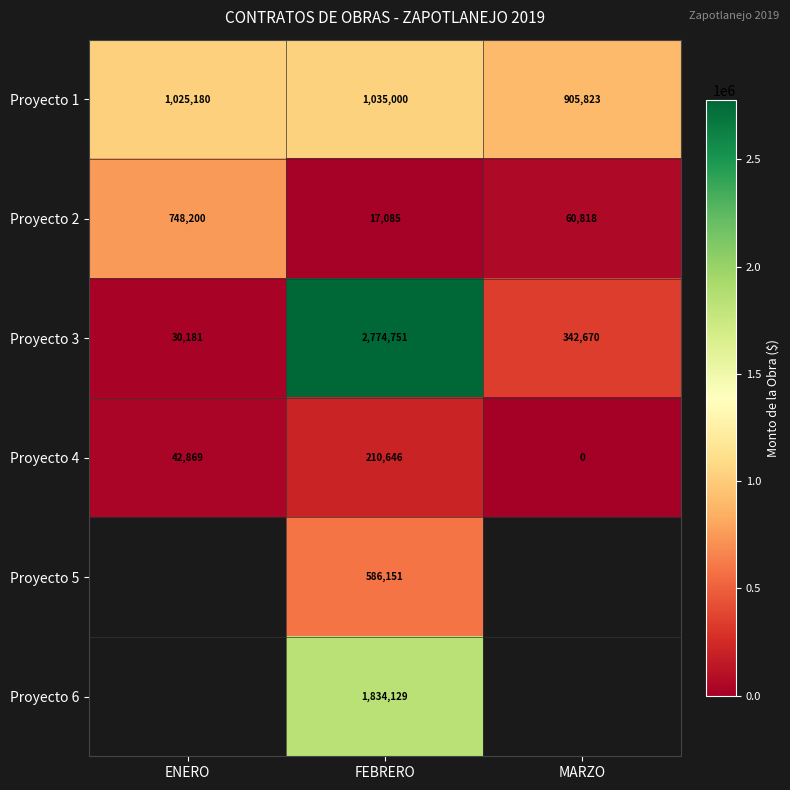

What is the lowest value of the Proyecto 3 series?

30181.3